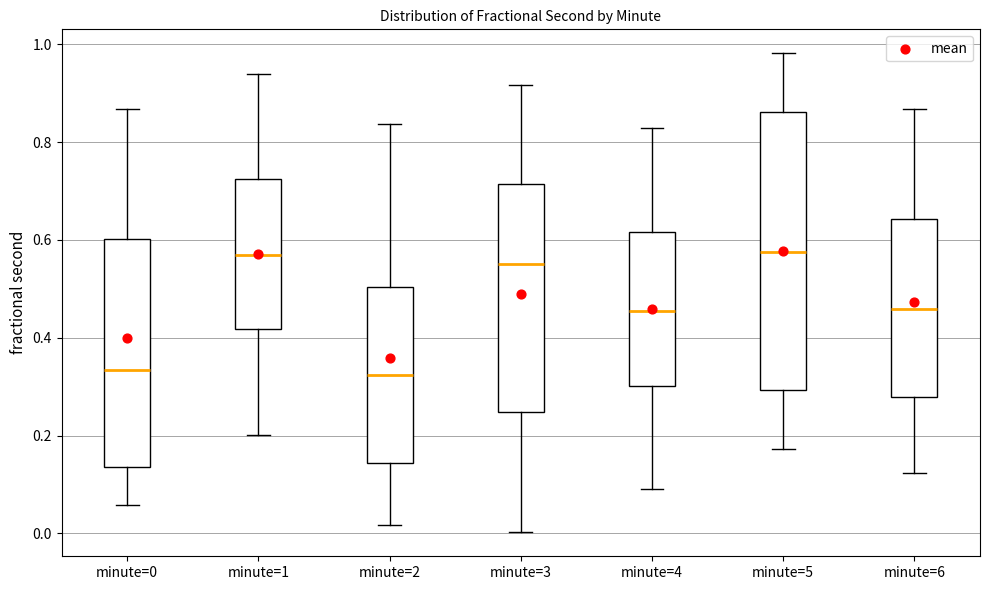

Which box is the tallest, from its lower edge to its upper edge?

minute=5